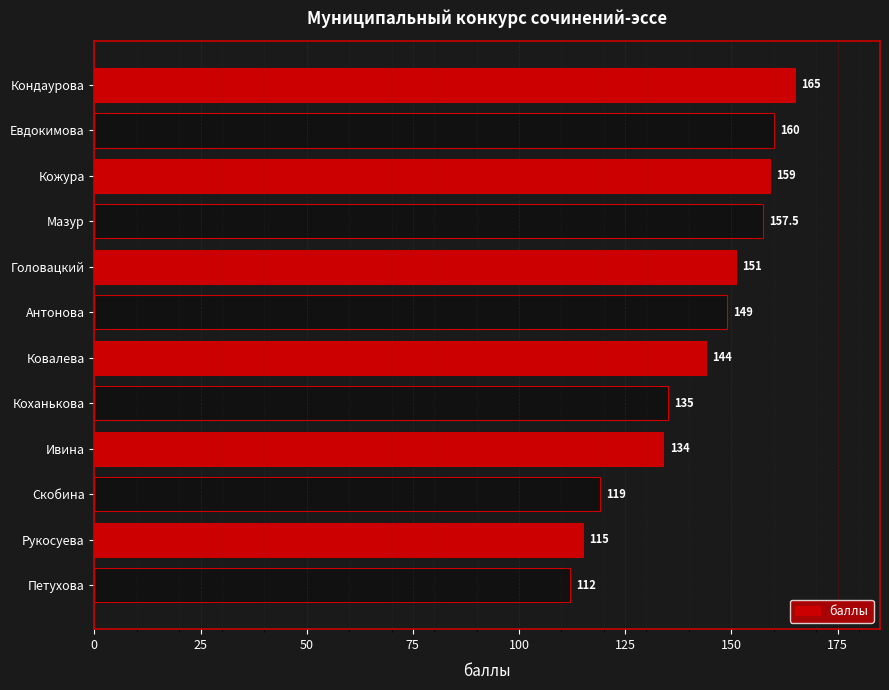

Does the chart contain stacked bars?

No